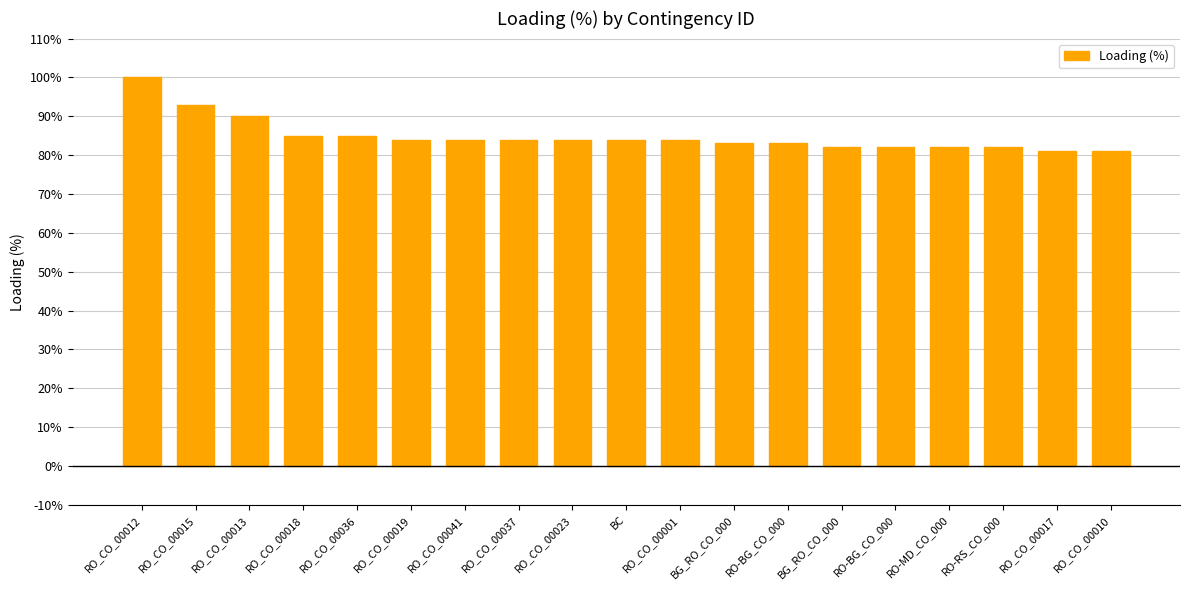

What is the approximate value at RO_CO_00036?

85